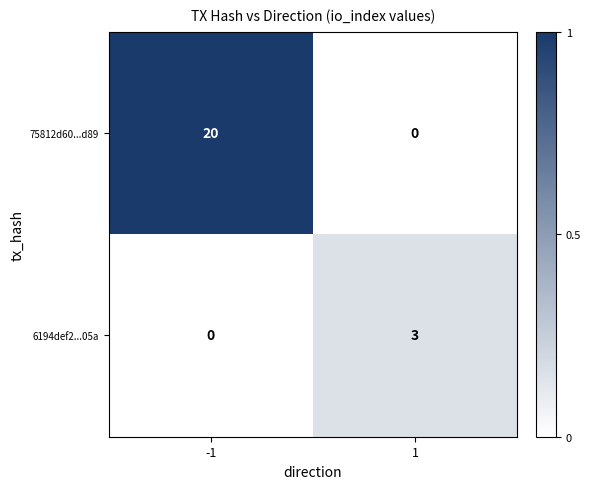

Rank the series at 1 from lowest to highest value.

75812d60...d89, 6194def2...05a